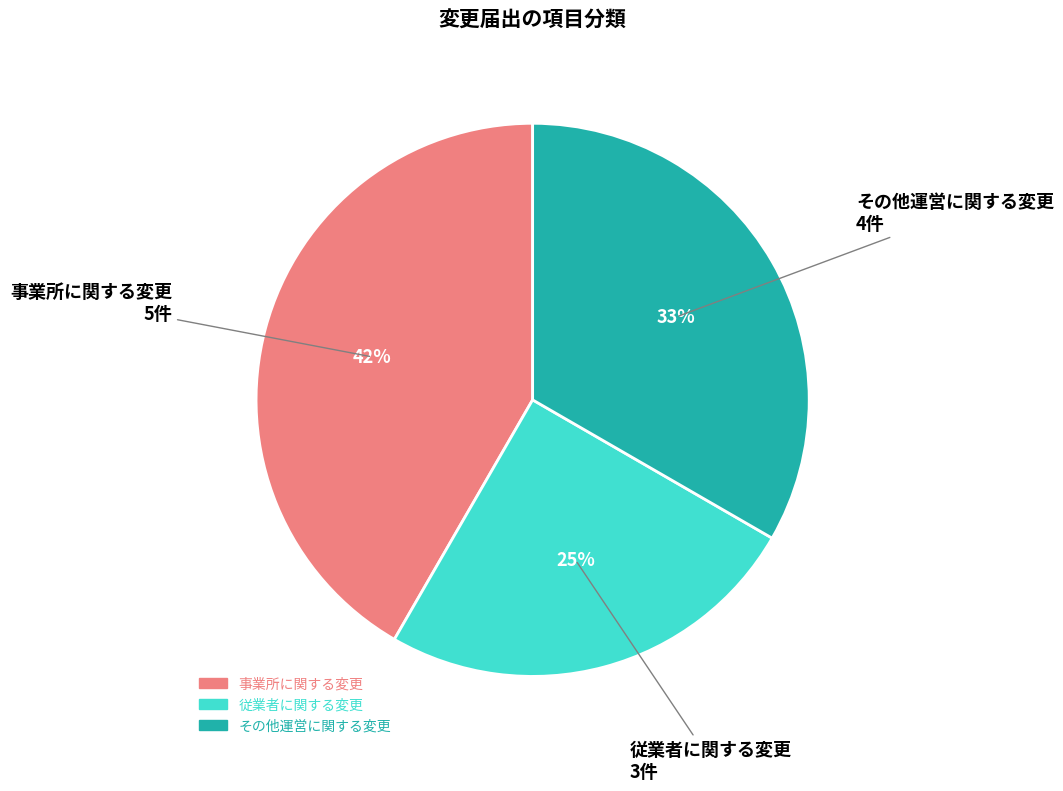

Does 事業所に関する変更 represent more than half of the total?

No